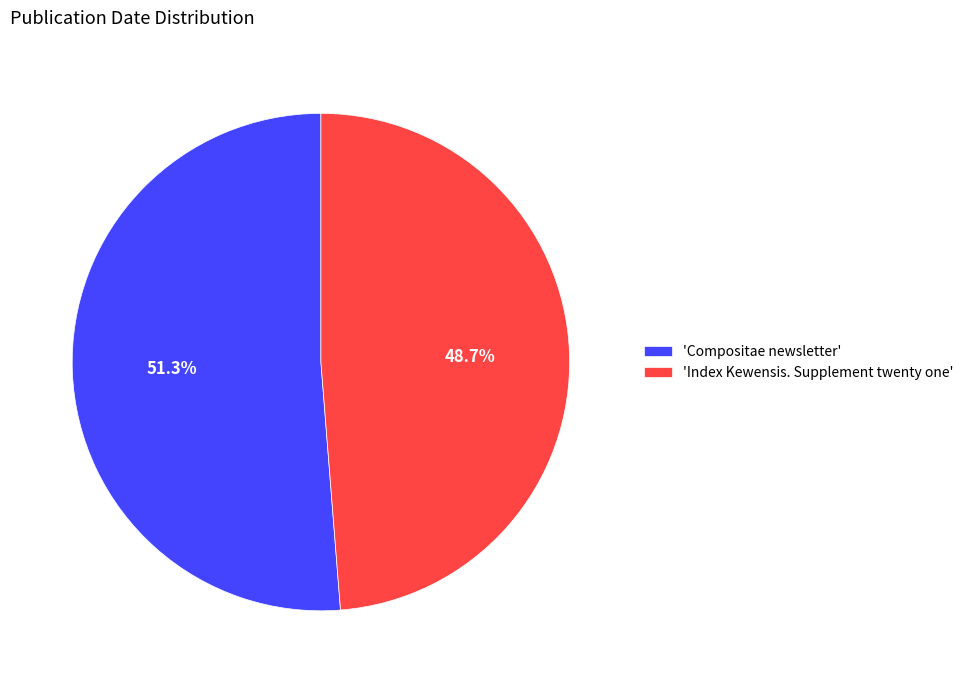

Which slice is the largest?

'Compositae newsletter'